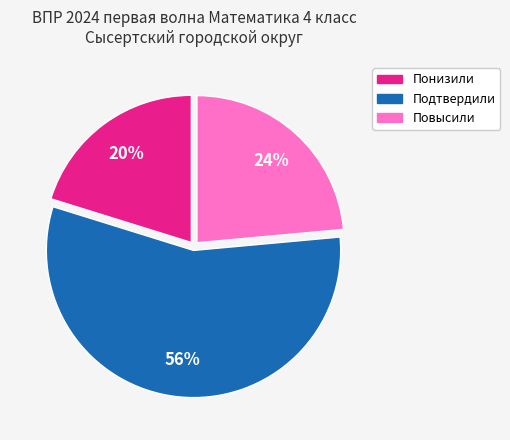

Does Подтвердили represent more than half of the total?

Yes